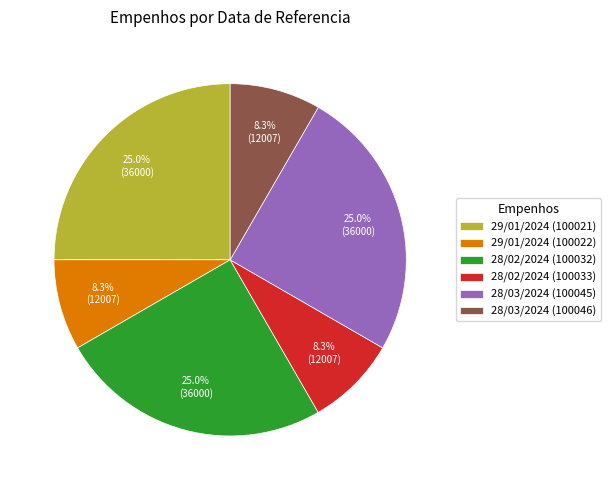

How much of the chart is everything except 29/01/2024 (100021)?

75.0%